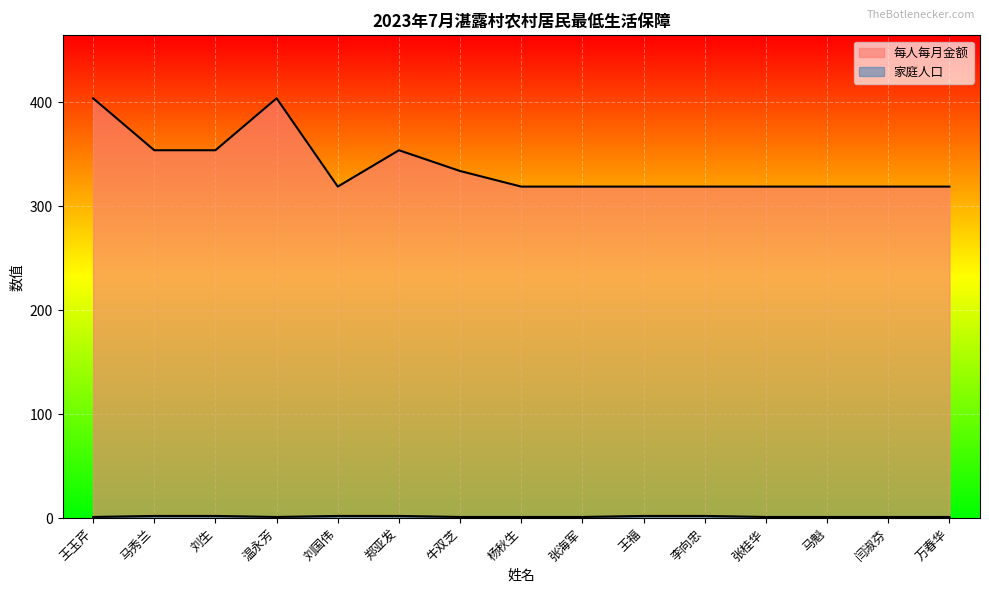

What is the minimum value for 家庭人口?

1